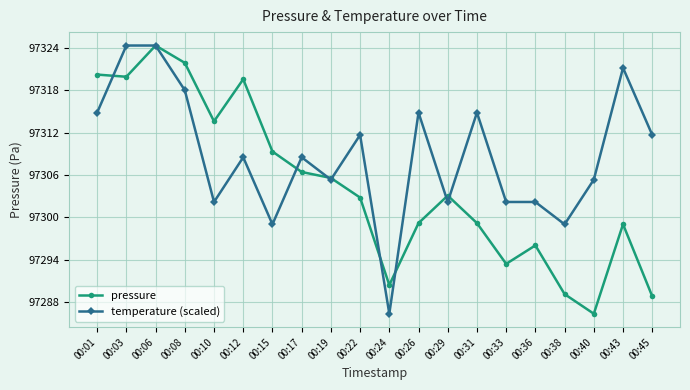

What is the value of the temperature (scaled) point at the 13th from the left?

97302.2